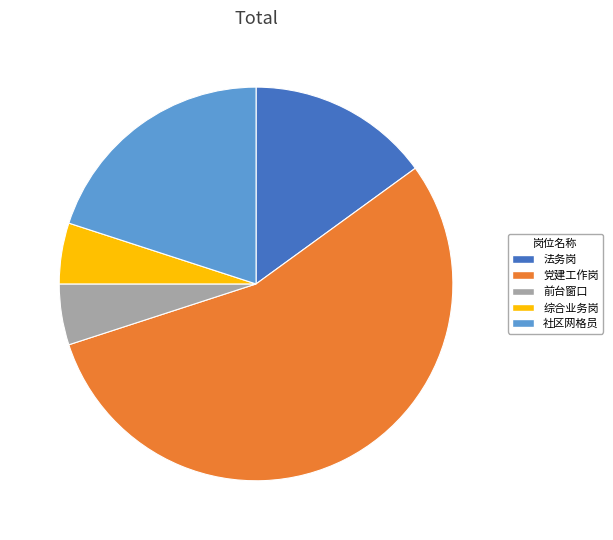

Which slice is the largest?

党建工作岗